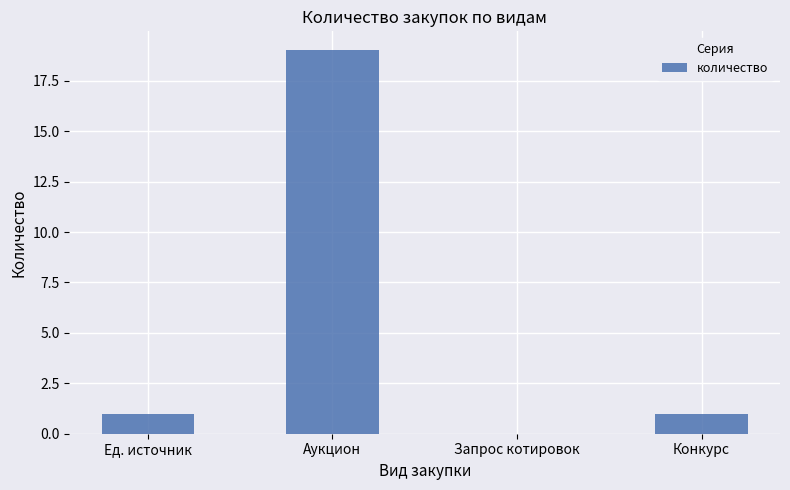

What is the greatest value displayed?

19